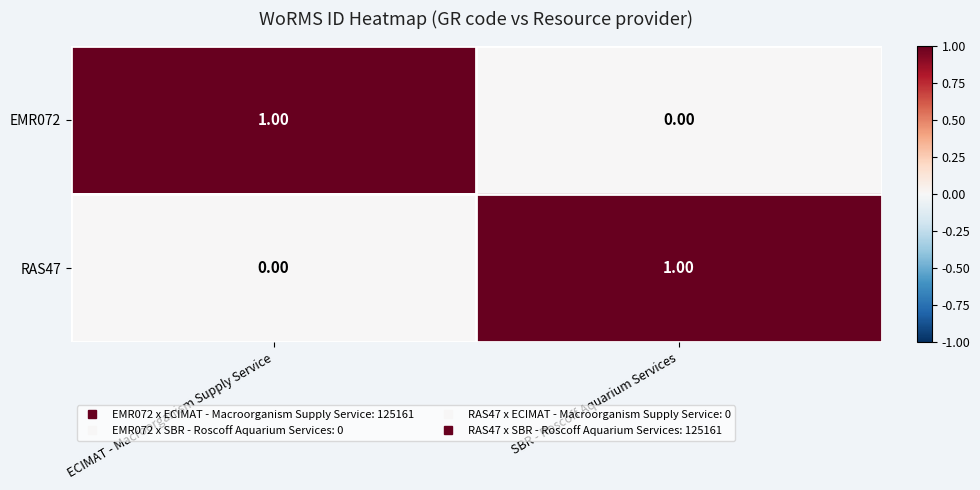

How many series are shown in this chart?

2